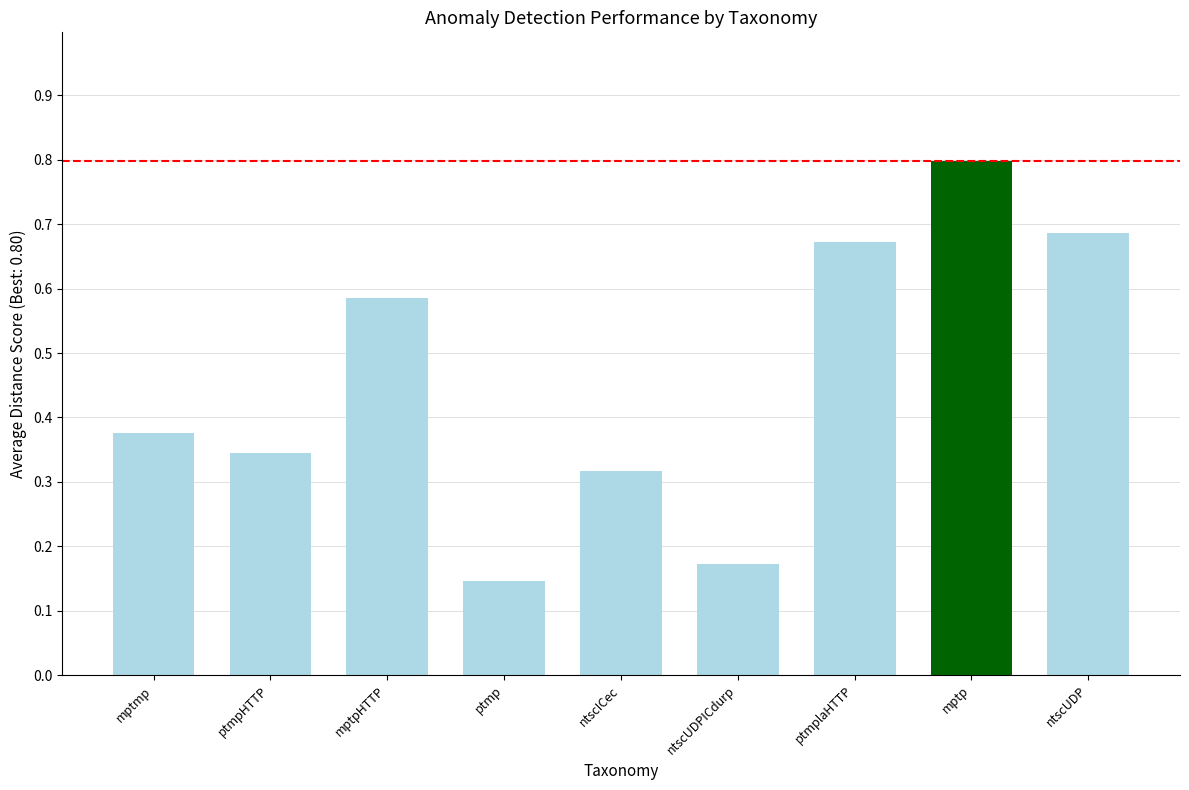

What is the greatest value displayed?

0.8